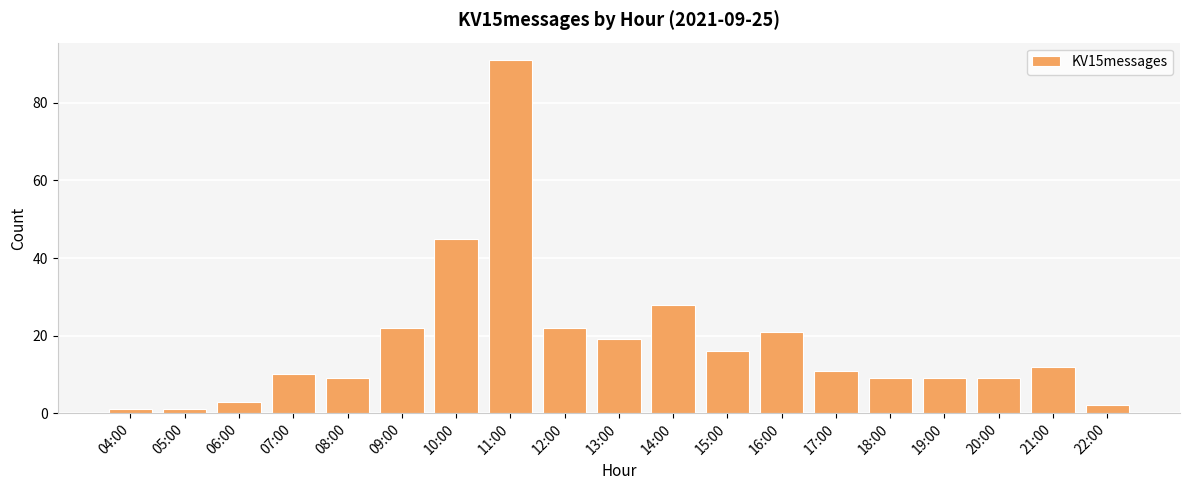

Is it true that the value at 07:00 is 10?

True